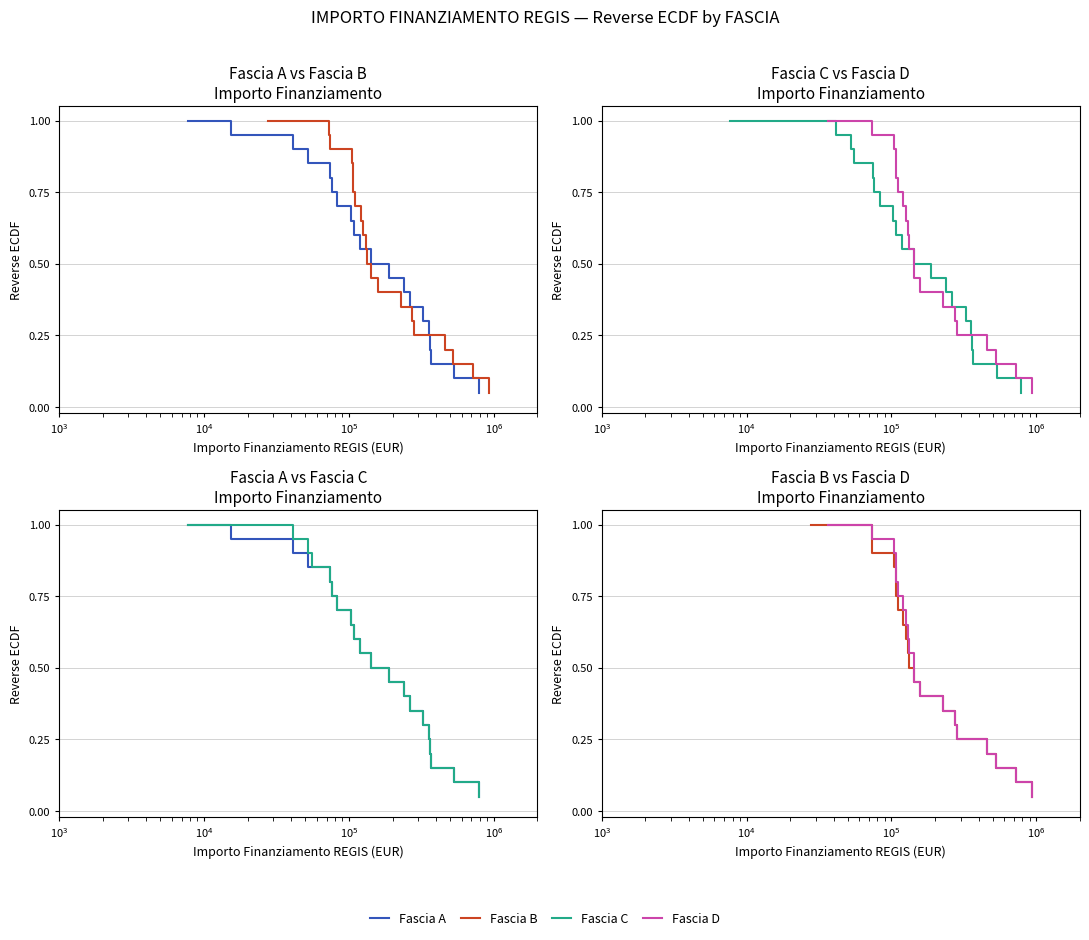

At how many categories does at least one series exceed 0?

21